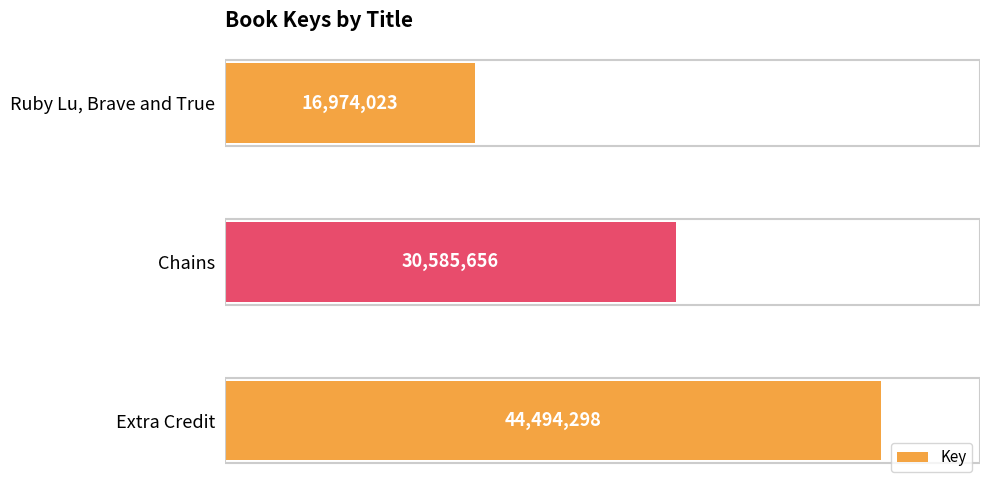

List the labels in order of value, smallest first.

Ruby Lu, Brave and True, Chains, Extra Credit